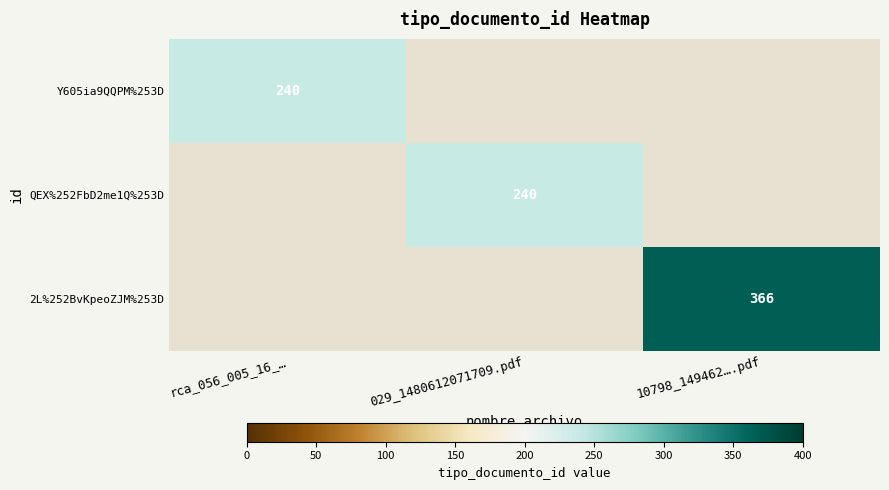

What is the minimum value shown in the chart?

240.0